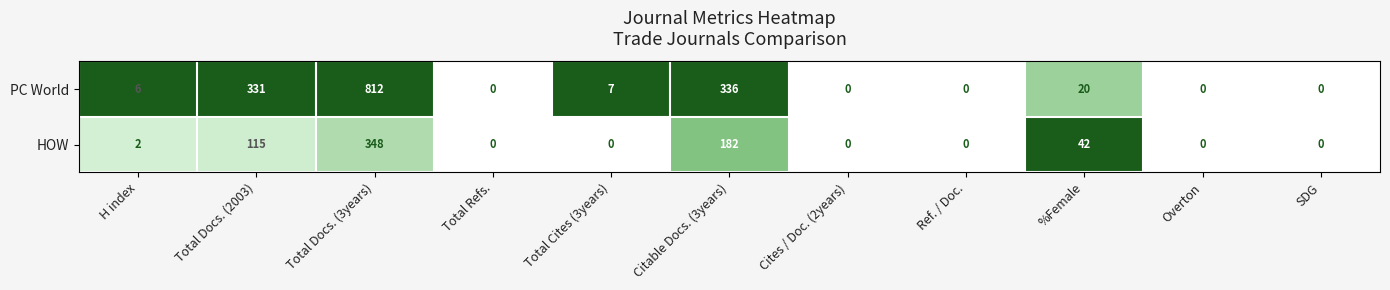

What is the total value across all series at %Female?

62